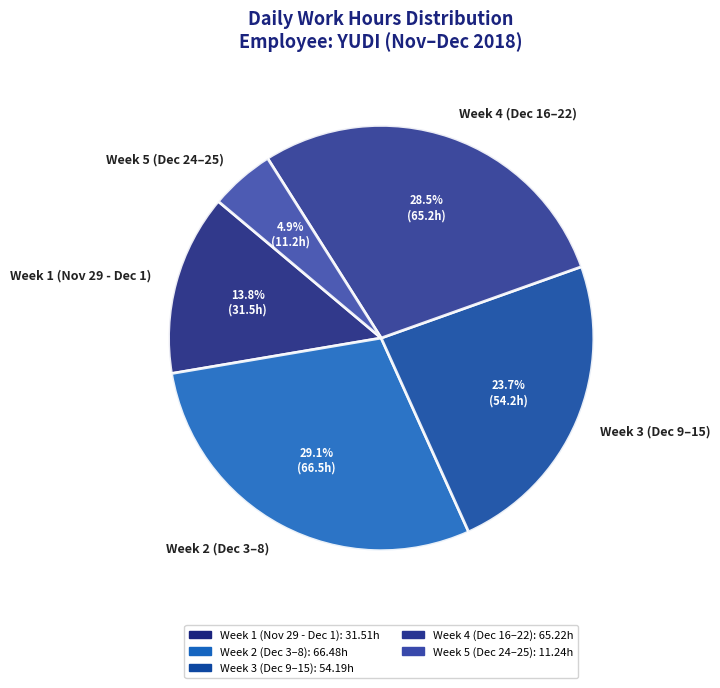

Is there a majority slice in this chart?

No